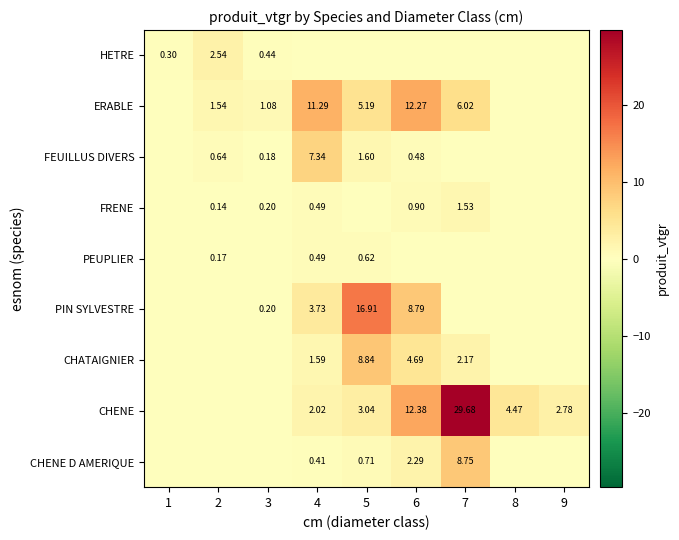

Is it true that CHATAIGNIER equals 2.2 at 7?

True